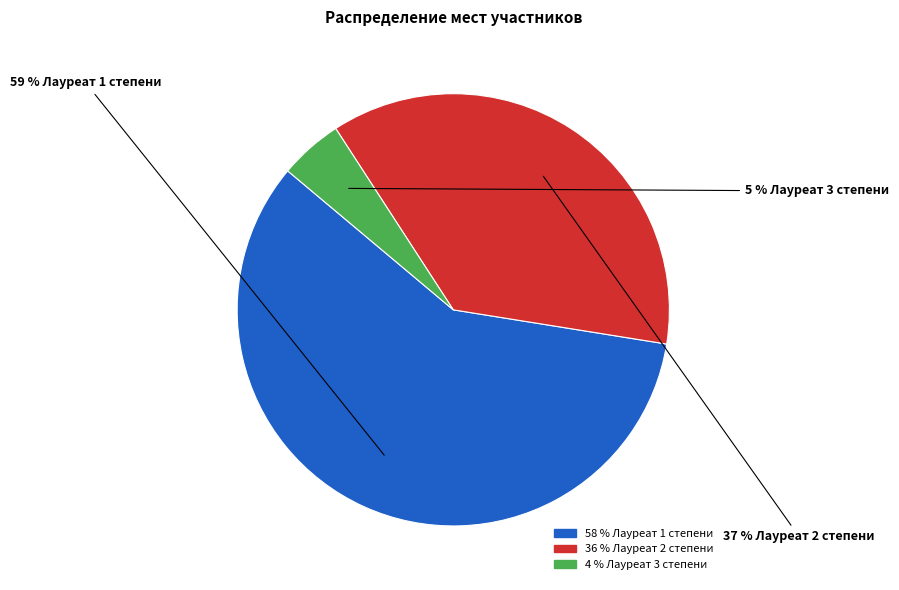

Is there a majority slice in this chart?

Yes